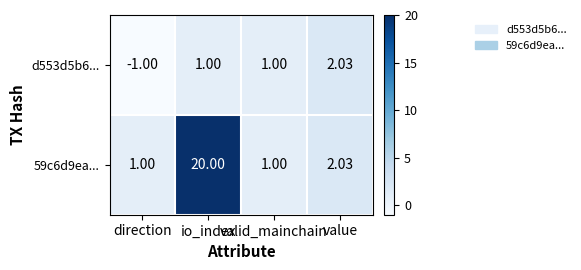

Which category has the lowest value in the d553d5b6... series?

direction